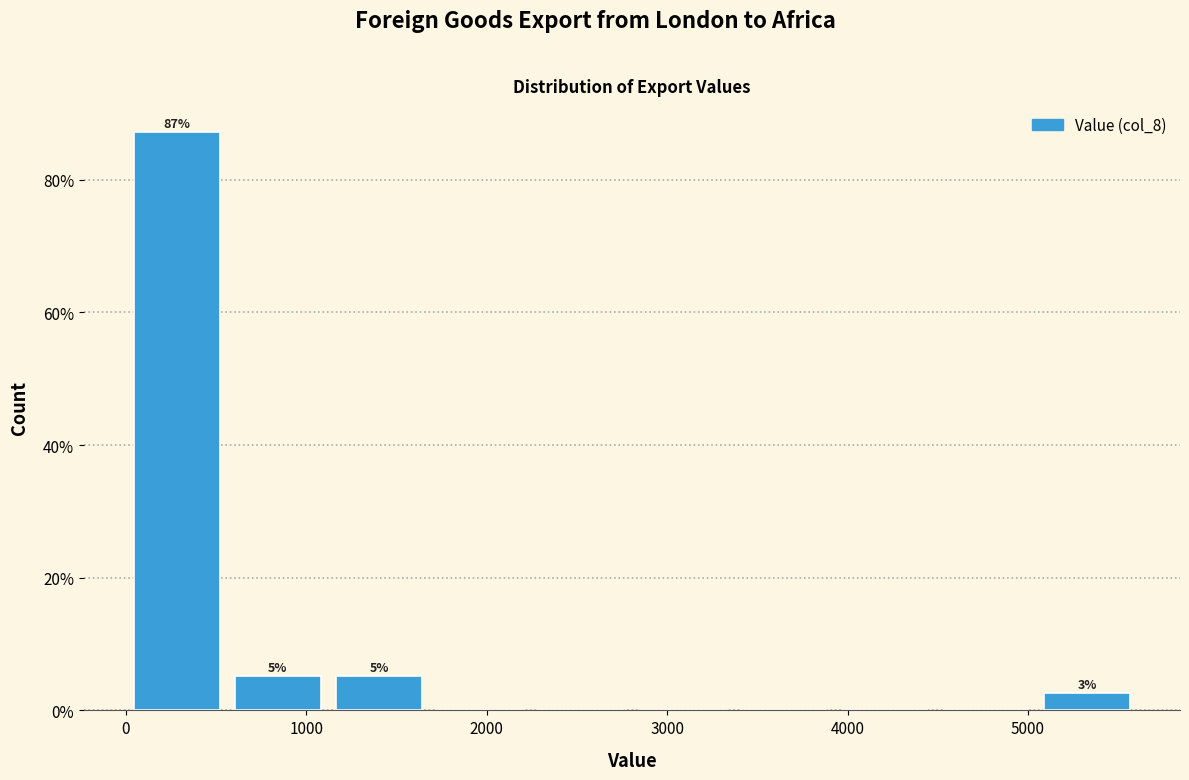

Over which range of the x-axis is the bar tallest?

0 to 600